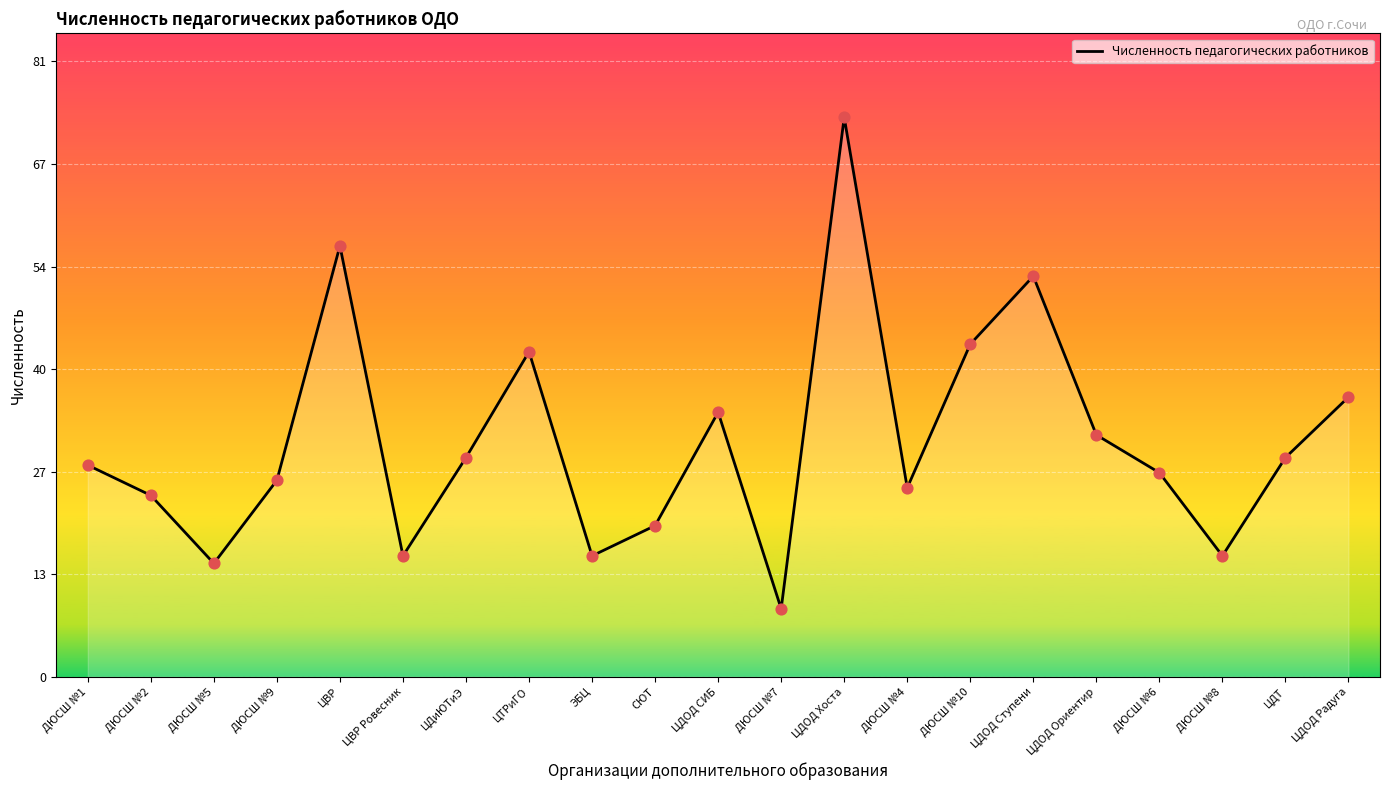

What is the change in value from ЦВР to ЦДОД СИБ?

-22